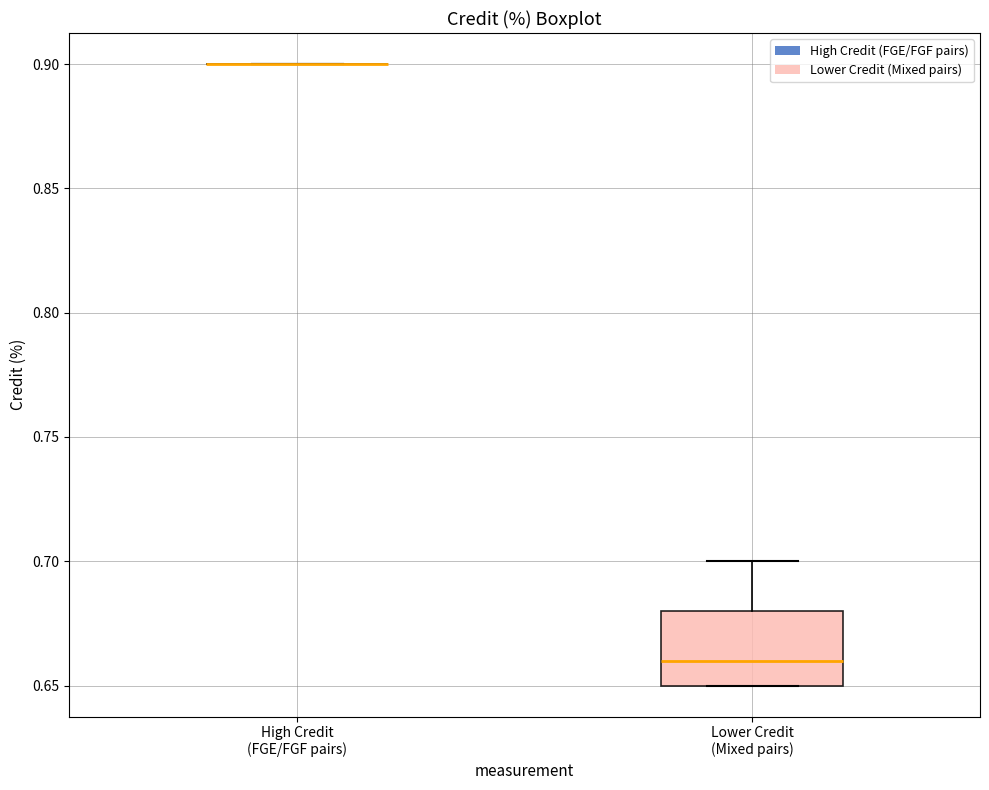

Comparing the boxes themselves (not the whiskers), which one is the tallest?

Lower Credit (Mixed pairs)